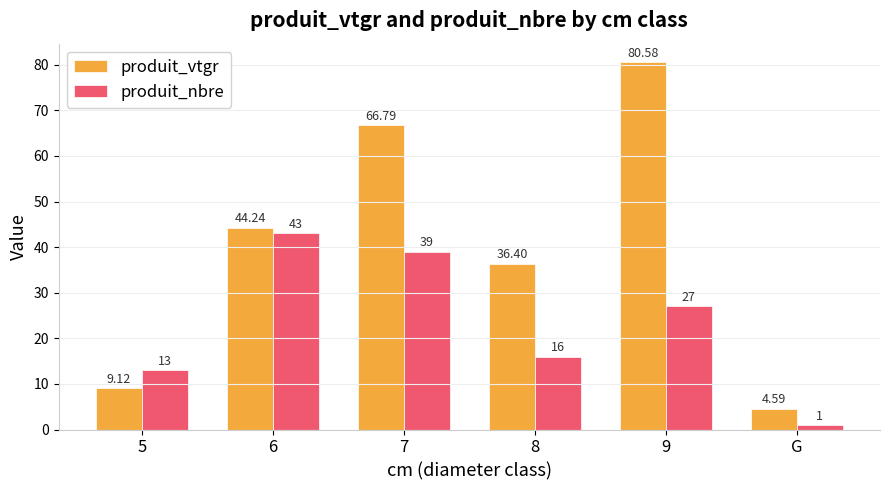

What is the highest value of the produit_nbre series?

43.0